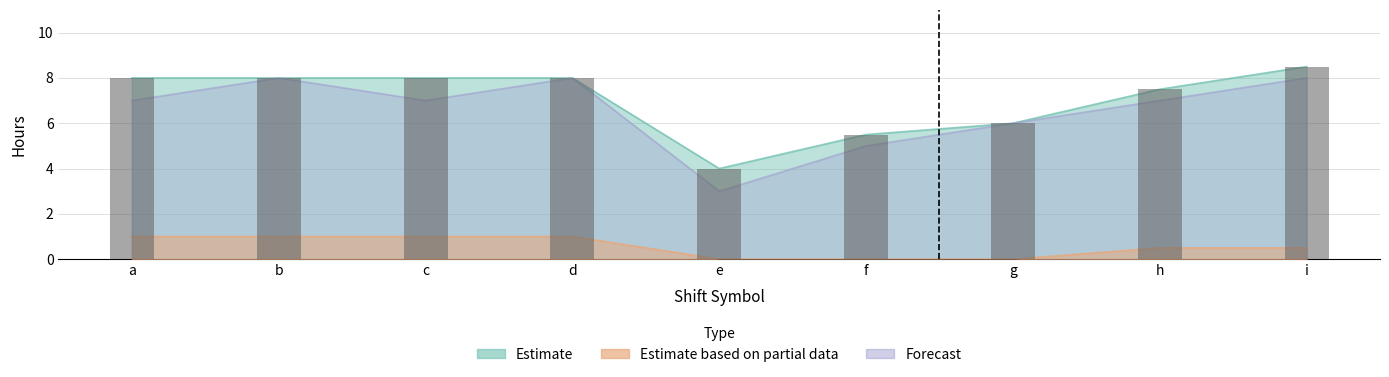

List the series in order of their peak value, lowest first.

Estimate based on partial data, Forecast, Estimate